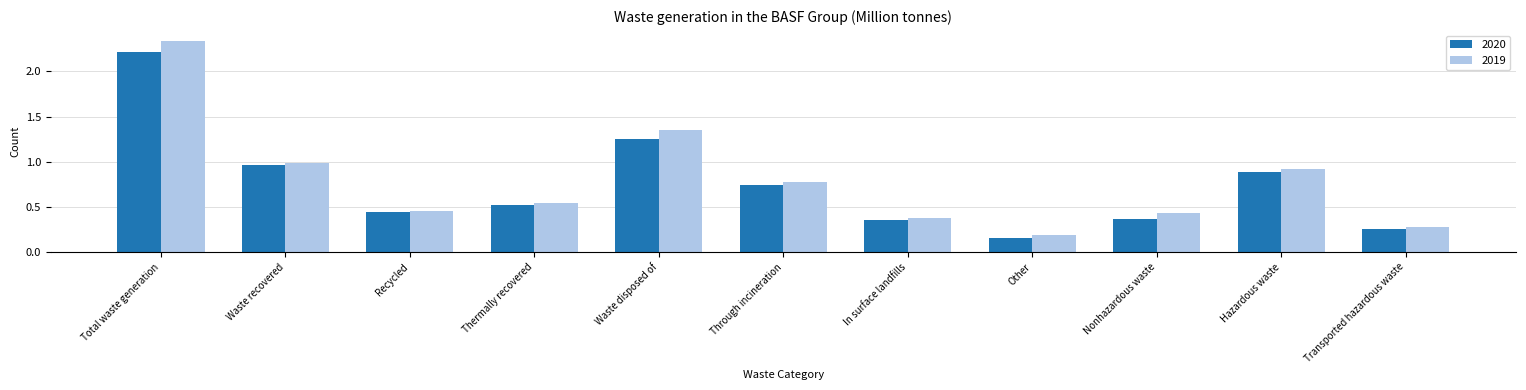

What is the label of the 3rd bar from the right?

Nonhazardous waste